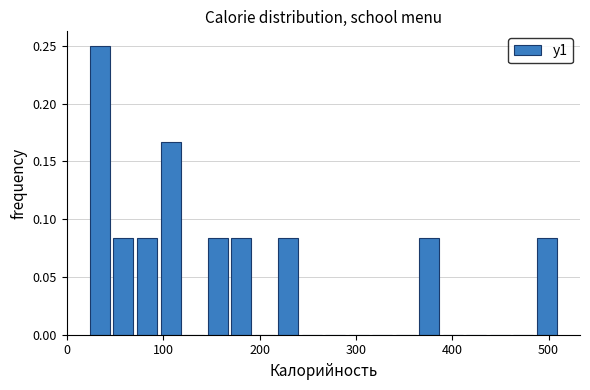

Read against the x-axis, roughly where is the centre of the tallest bar?

30